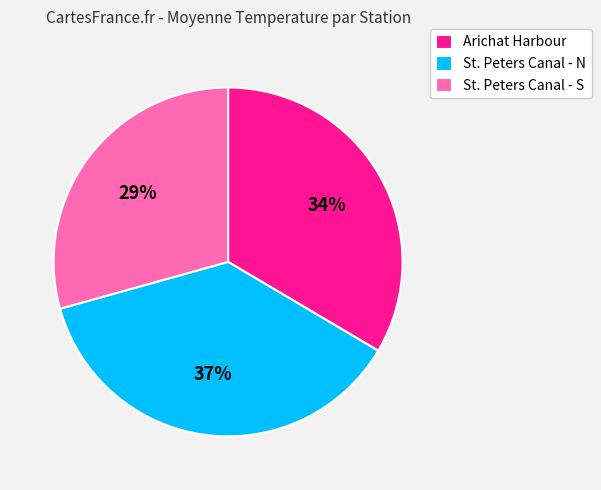

Is there a majority slice in this chart?

No